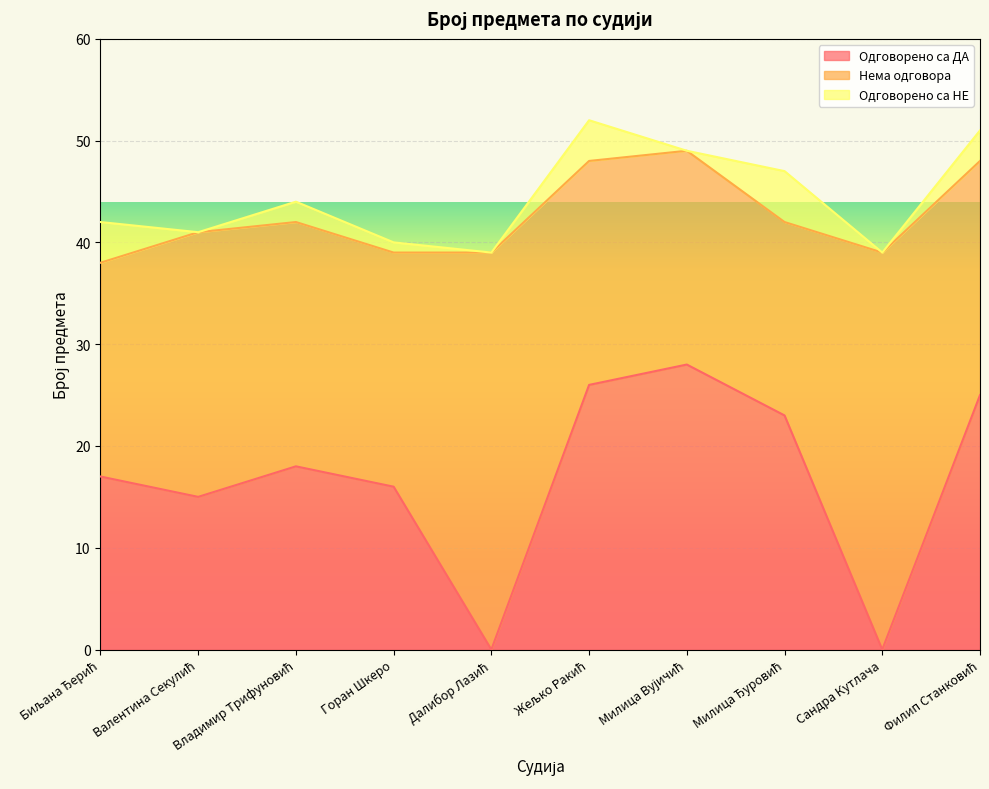

At how many categories does at least one series exceed 17?

10